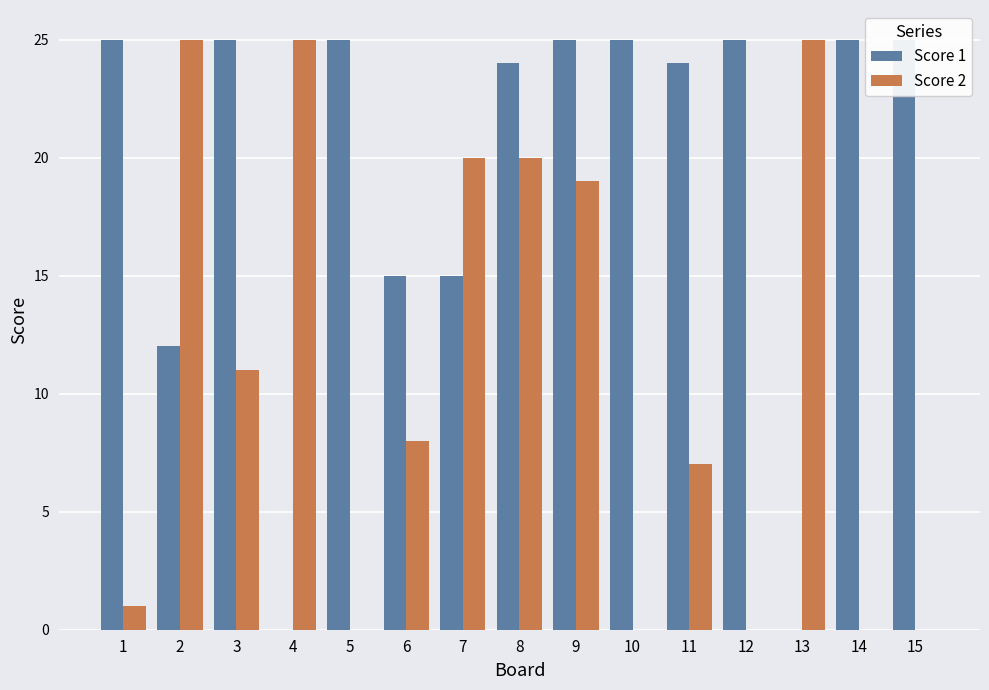

How many bars are there in total?

30